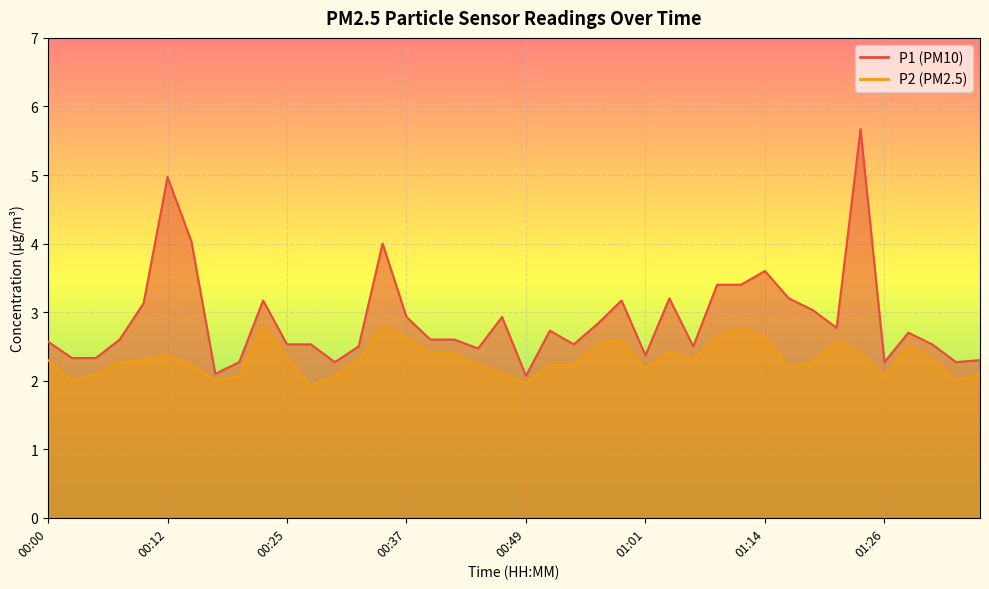

Which series has the largest range (max minus min)?

P1